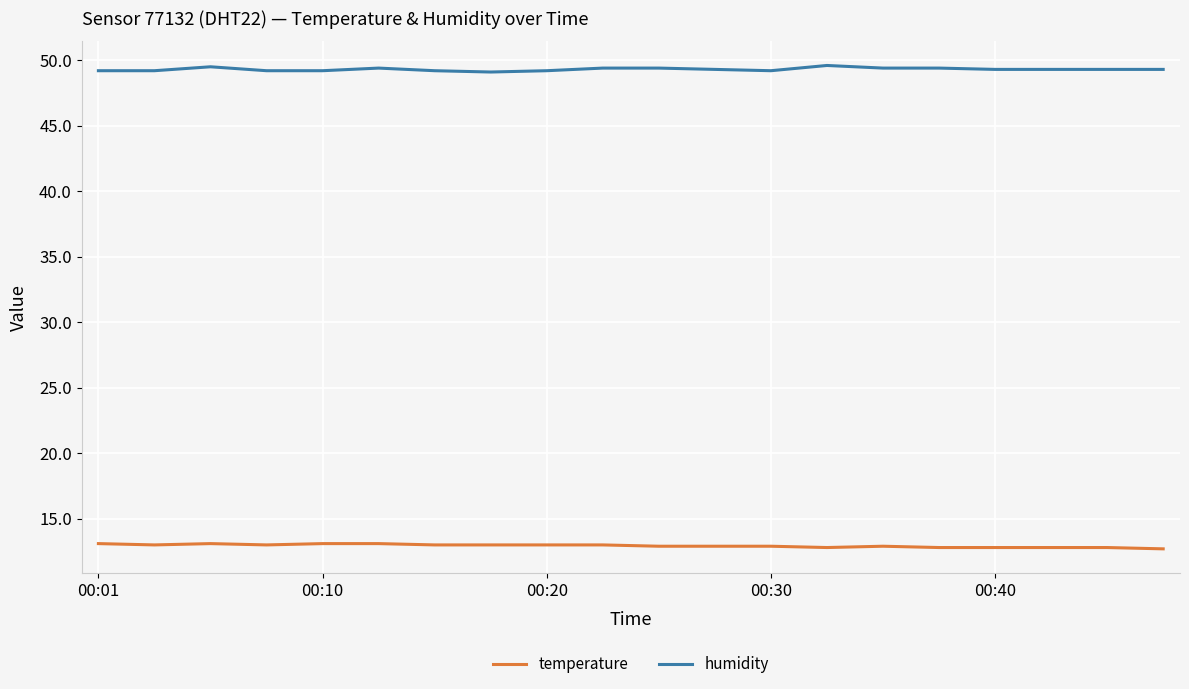

List the series in order of their peak value, lowest first.

temperature, humidity